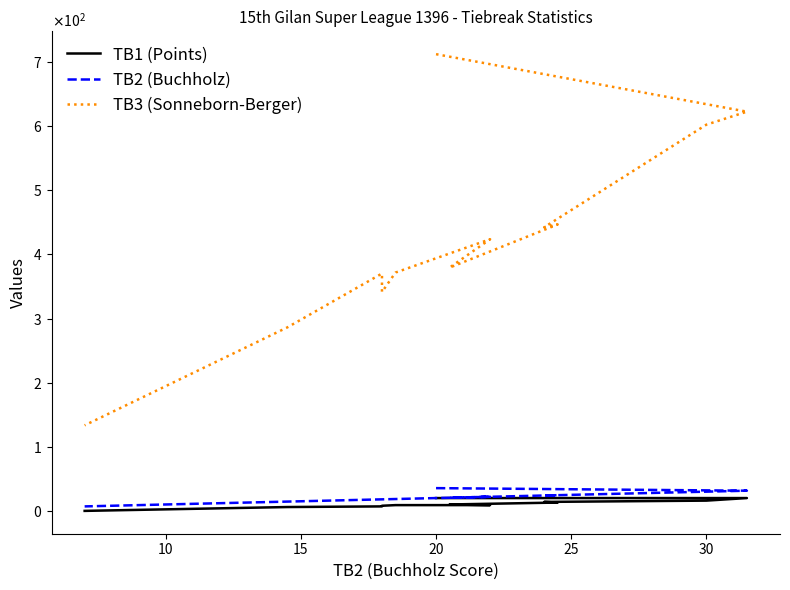

What is the sum of the TB1 (Points) values at 10 and 30?

30.0